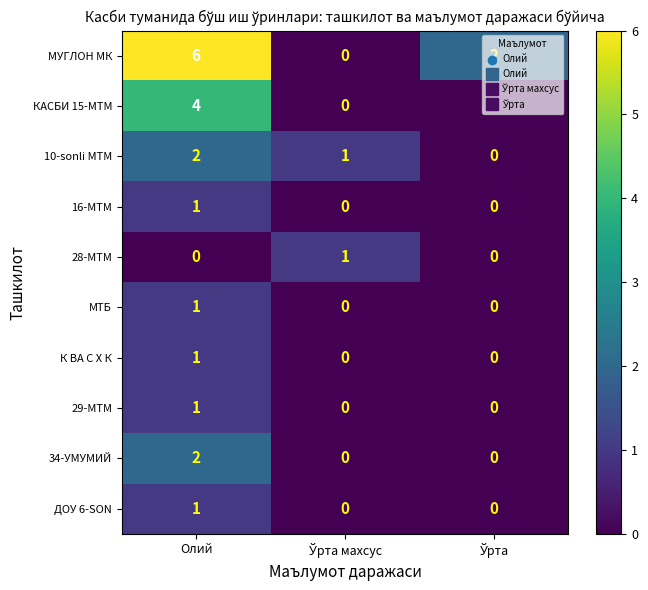

Count the 16-МТМ values in the range 0 to 1.

3